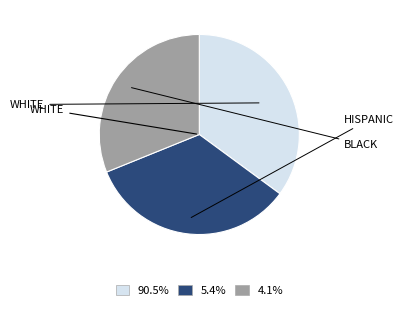

How many segments does this pie chart have?

3